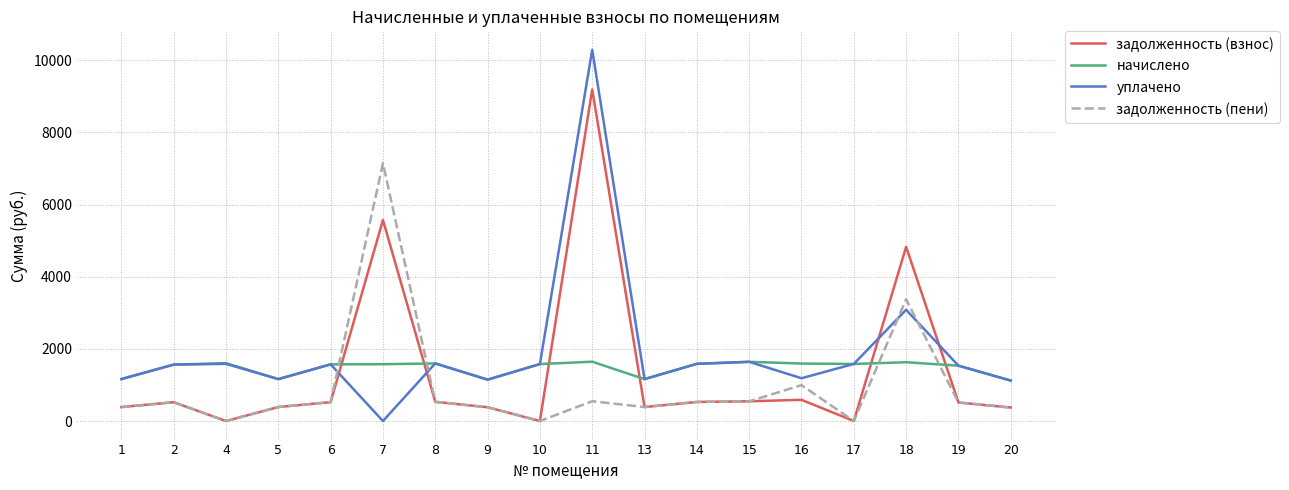

What is the approximate value of задолженность (пени) at 20?

373.6